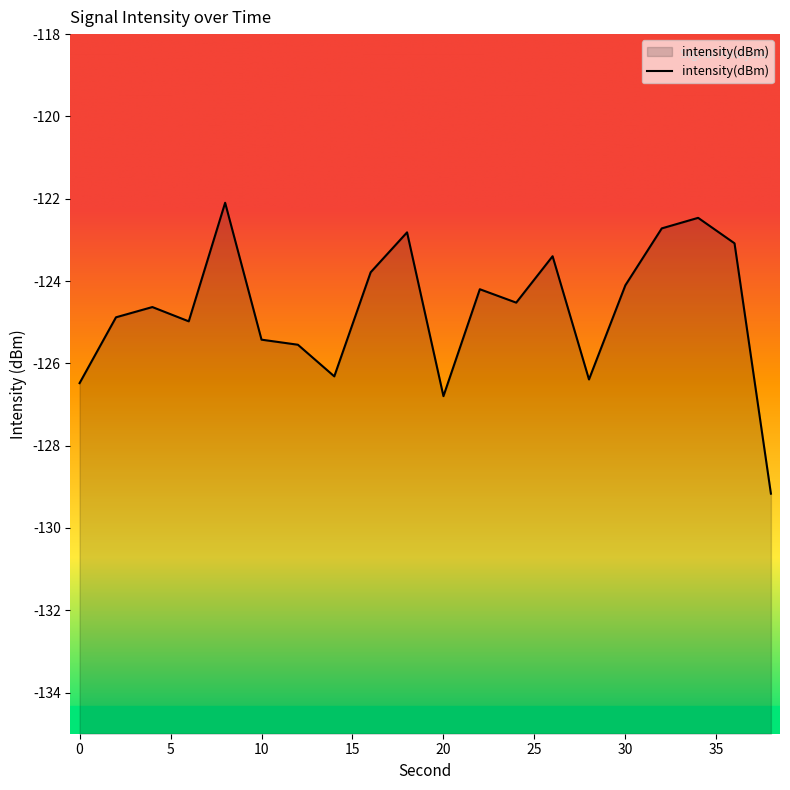

List the labels in order of value, smallest first.

38, 20, 0, 28, 14, 12, 10, 6, 2, 4, 24, 22, 30, 16, 26, 36, 18, 32, 34, 8